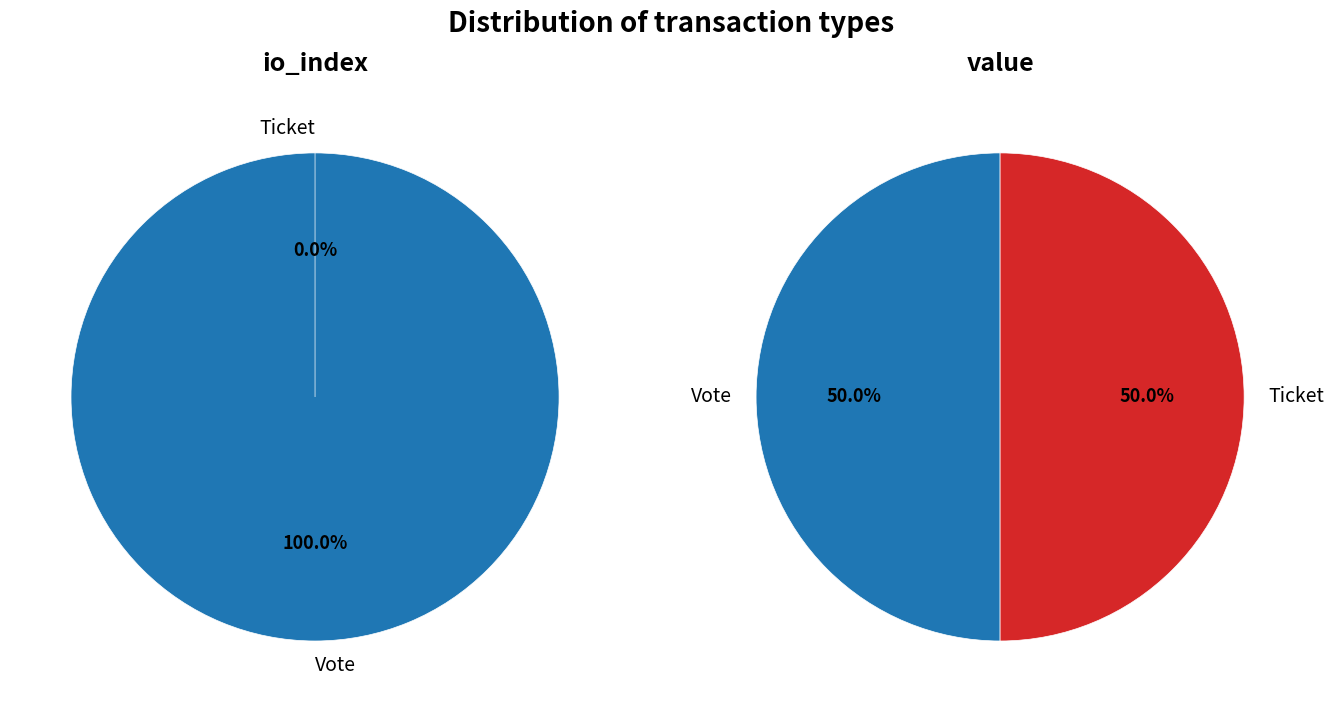

The value slice represents 87% of the pie. True or false?

False